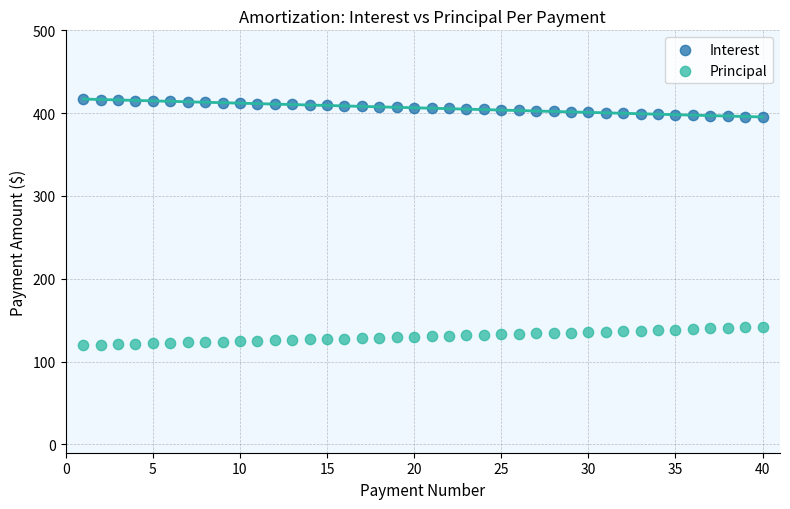

What are all the series names shown in the legend?

Interest, Principal